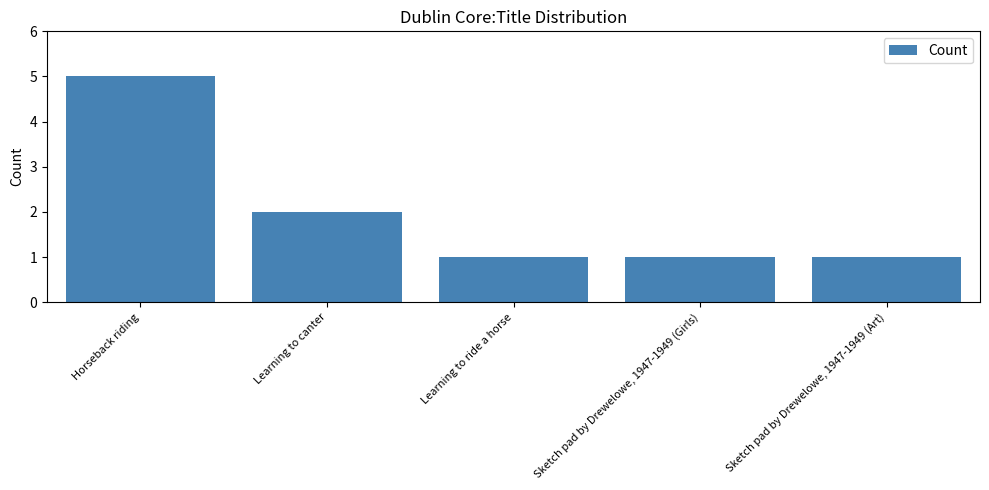

What is the difference between the values at Learning to ride a horse and Learning to canter?

1